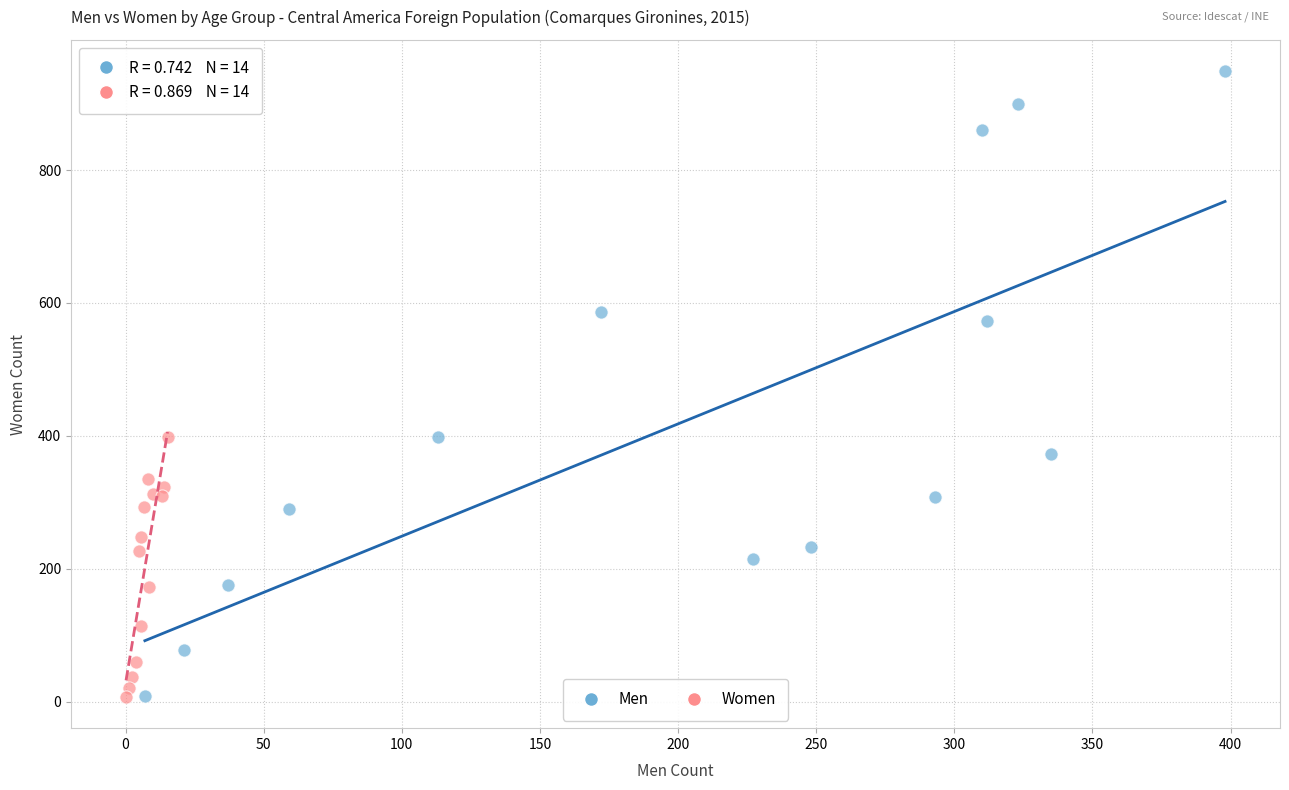

Which series reaches the maximum Y coordinate?

Men